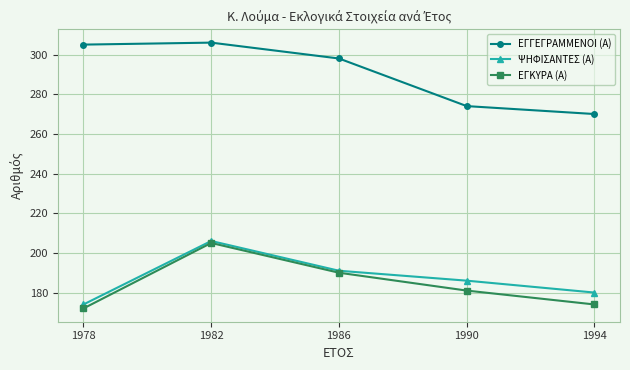

What is the difference between the second highest and minimum values in the ΨΗΦΙΣΑΝΤΕΣ (Α) series?

17